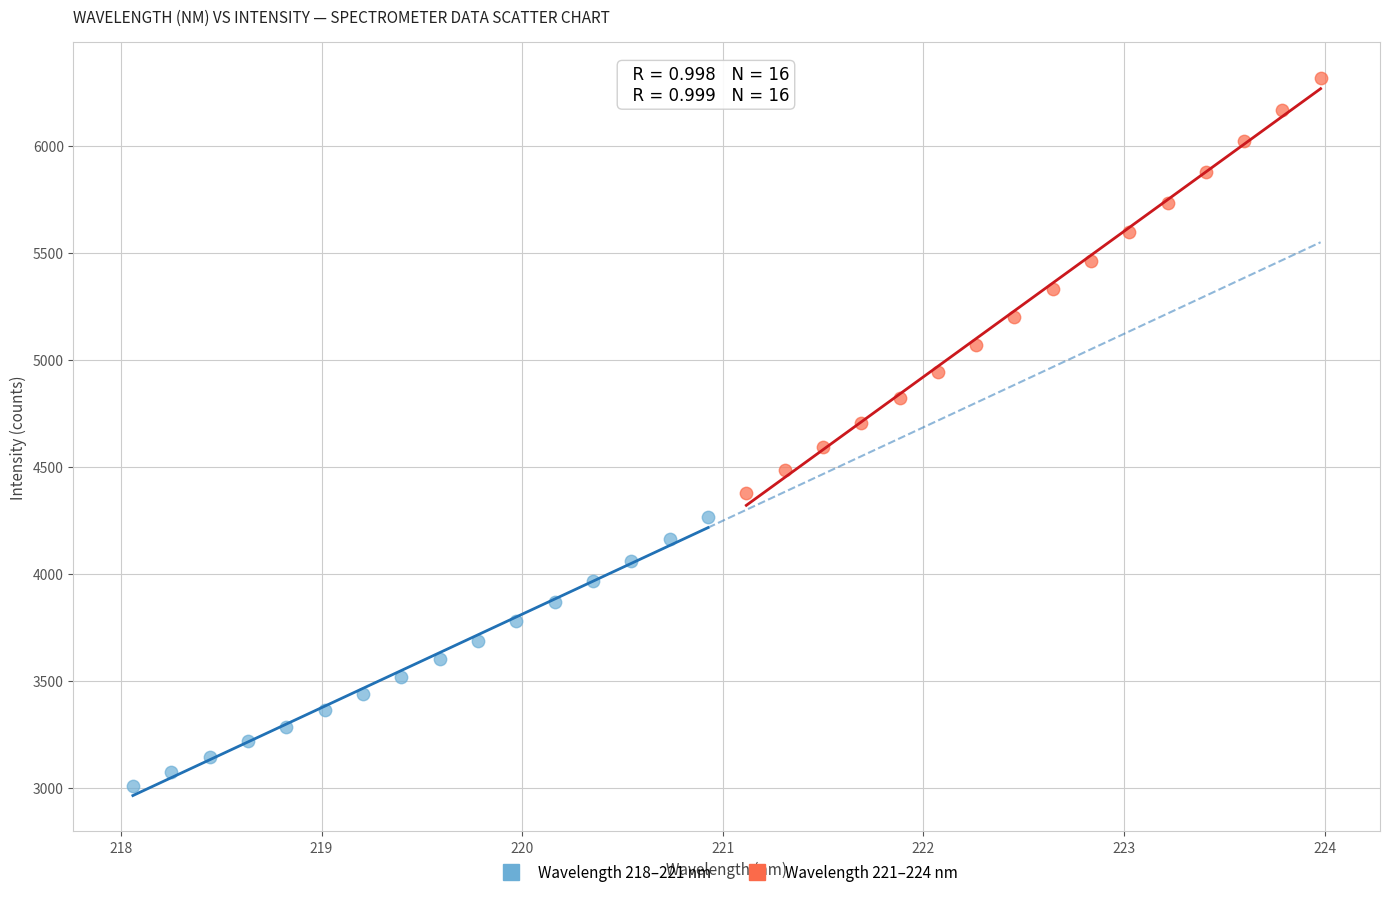

Which series contains the highest Y value?

Wavelength 221–224 nm